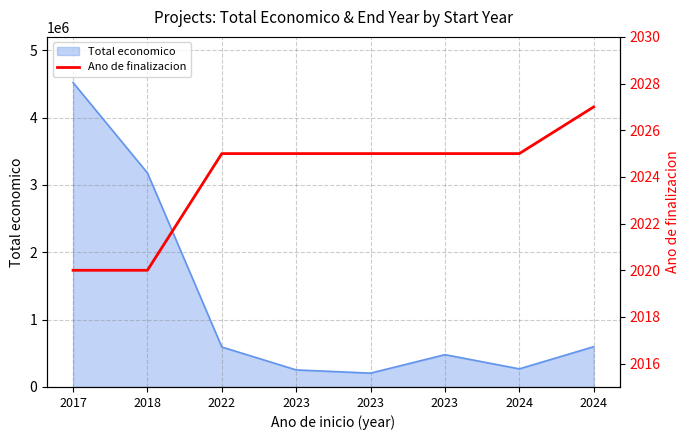

True or false: the data shows 2025 at 2024.

True